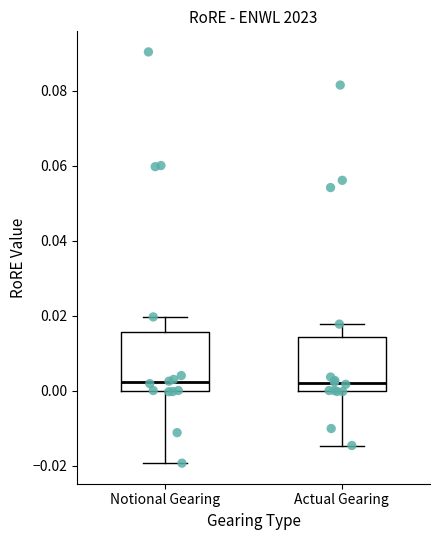

Reading left to right, transcribe this box plot: for each box, give where its median line is, the range the box spans, and where its two whiskers end, as read against the y-axis. The values are not printed on the chart, so give them approximately, as read against the axis.

Notional Gearing: median 0.002, box 0.000 to 0.016, whiskers -0.020 to 0.020
Actual Gearing: median 0.002, box 0.000 to 0.014, whiskers -0.014 to 0.018